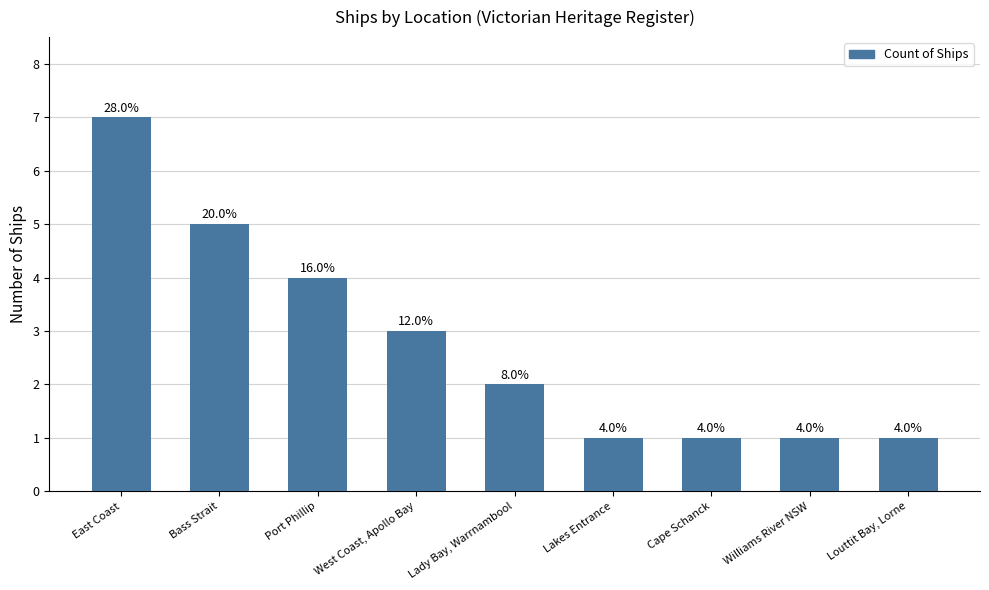

Is it true that the value at Louttit Bay, Lorne is 1?

True